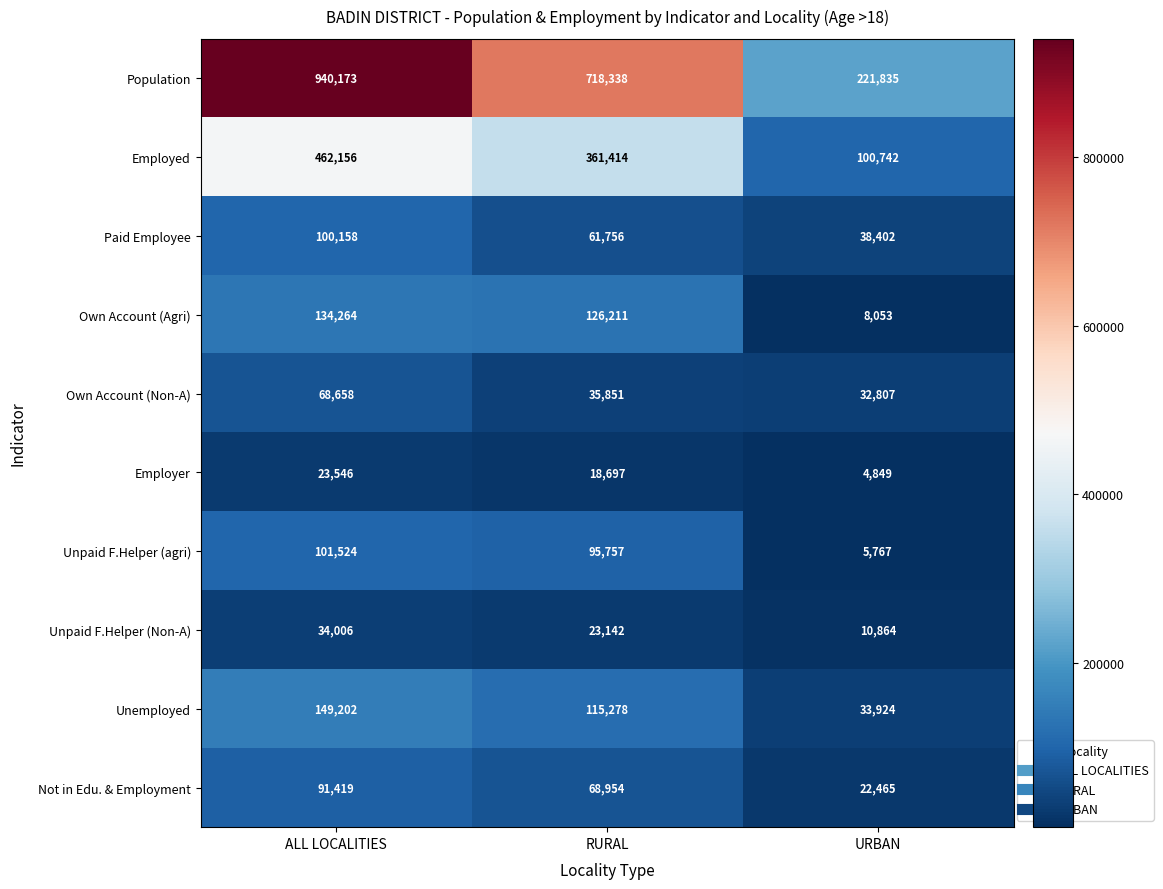

Is it true that Population equals 718338 at RURAL?

True